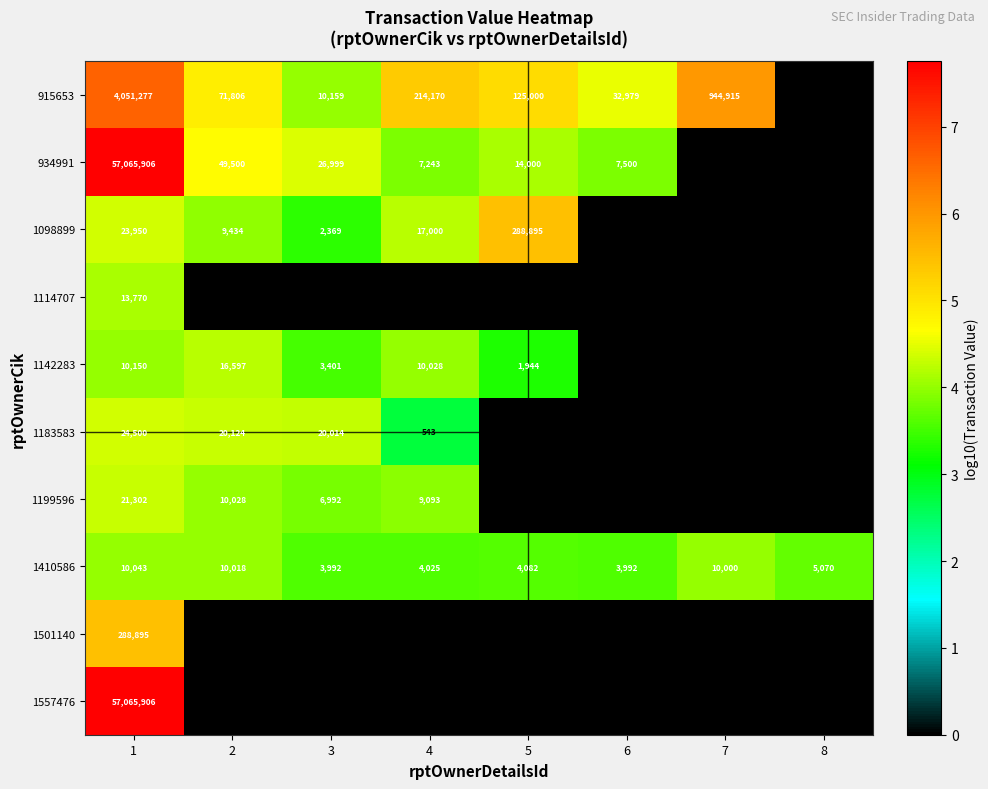

How many series are shown in this chart?

10